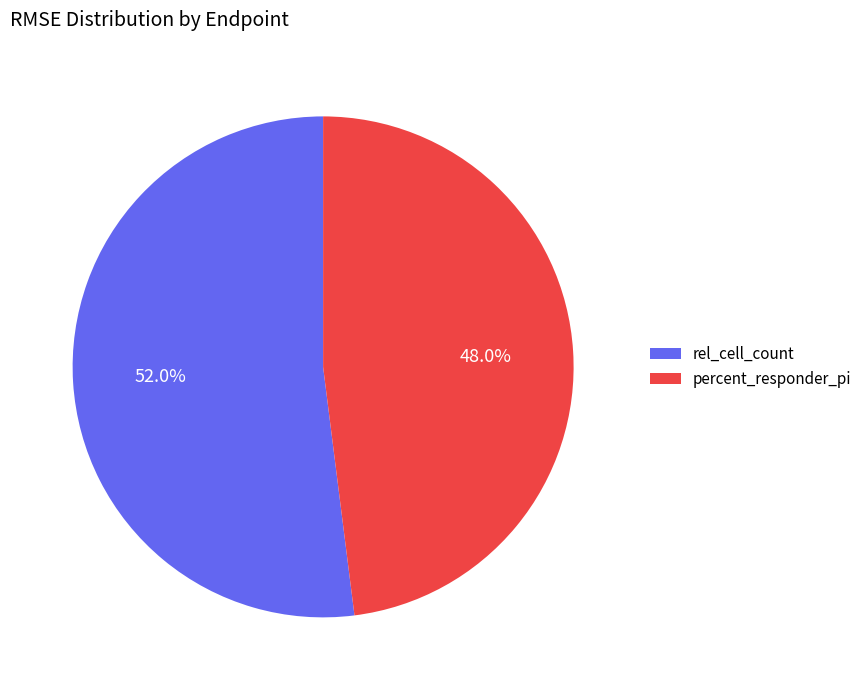

Which slice represents more than half of the pie?

rel_cell_count